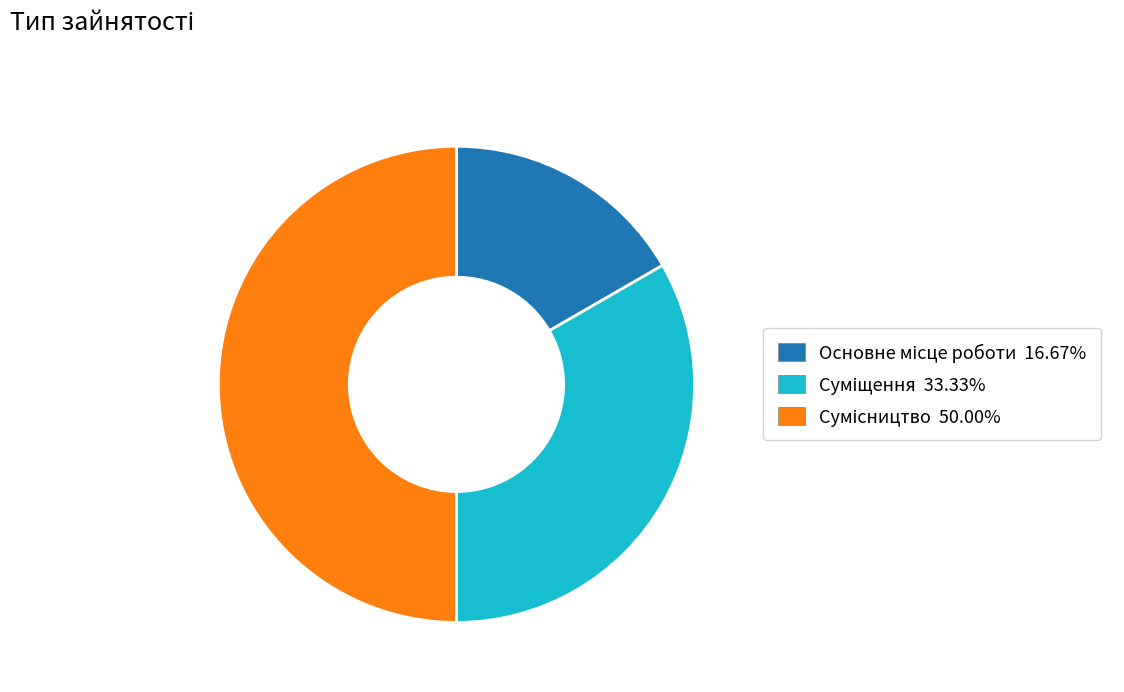

Which slice is the smallest?

Основне місце роботи